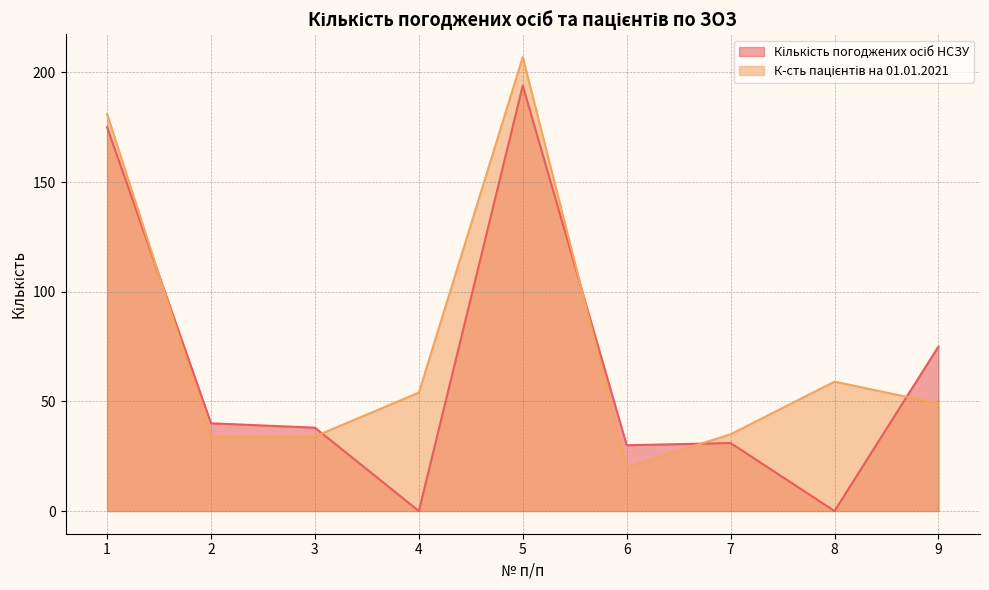

What are all the series names shown in the legend?

Кількість погоджених осіб НСЗУ, К-сть пацієнтів на 01.01.2021